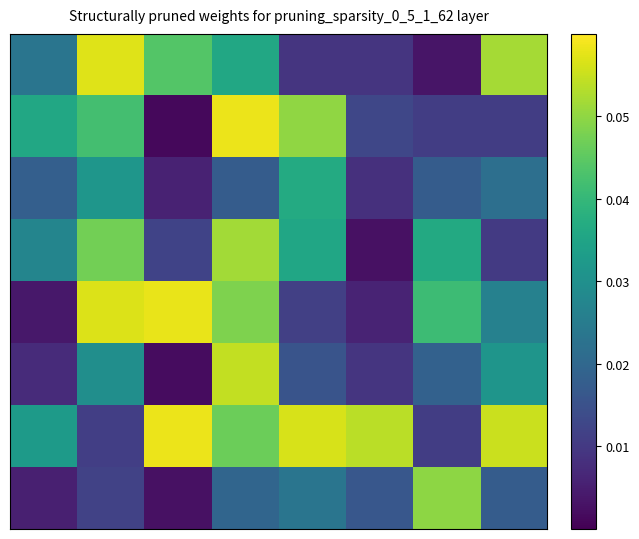

How many data points does each series have?

8